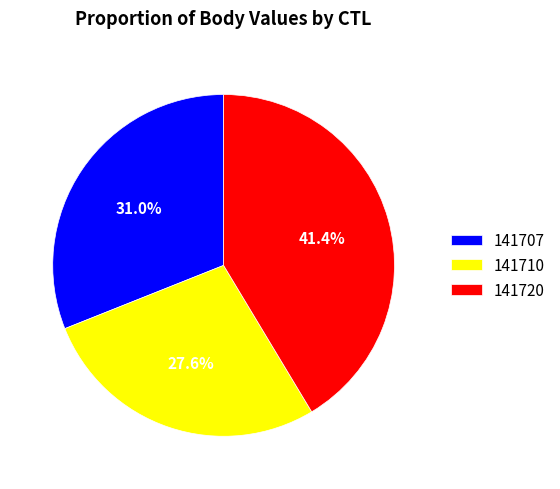

How many segments does this pie chart have?

3